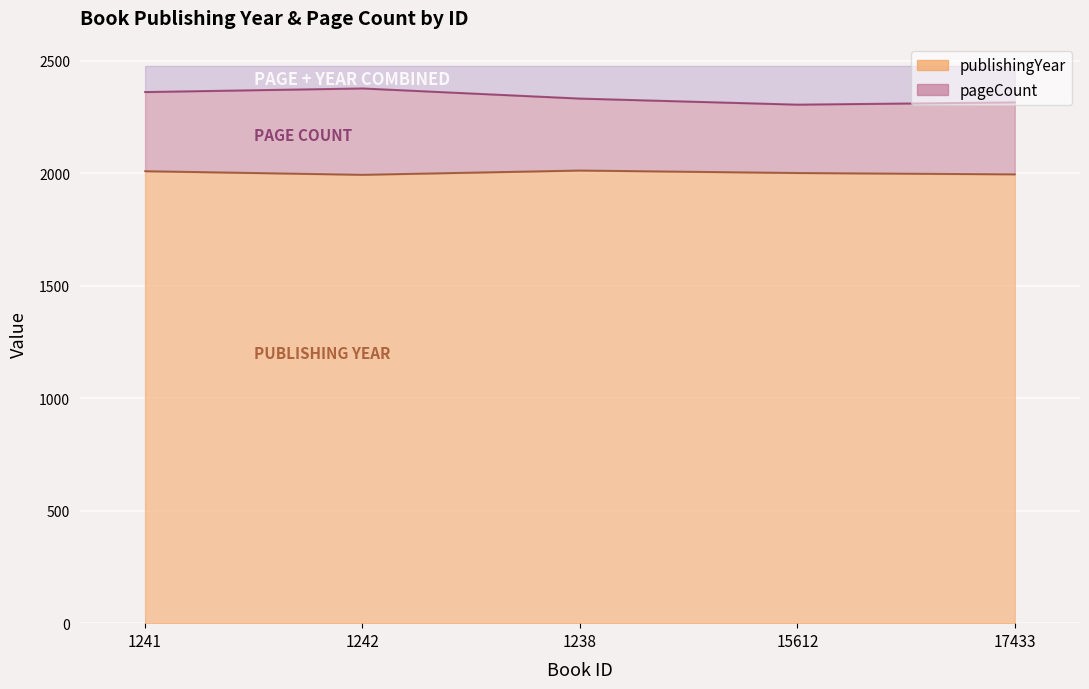

Reading right to left, transcribe all the data shown in this chart.

1996	2002	2013	1994	2010